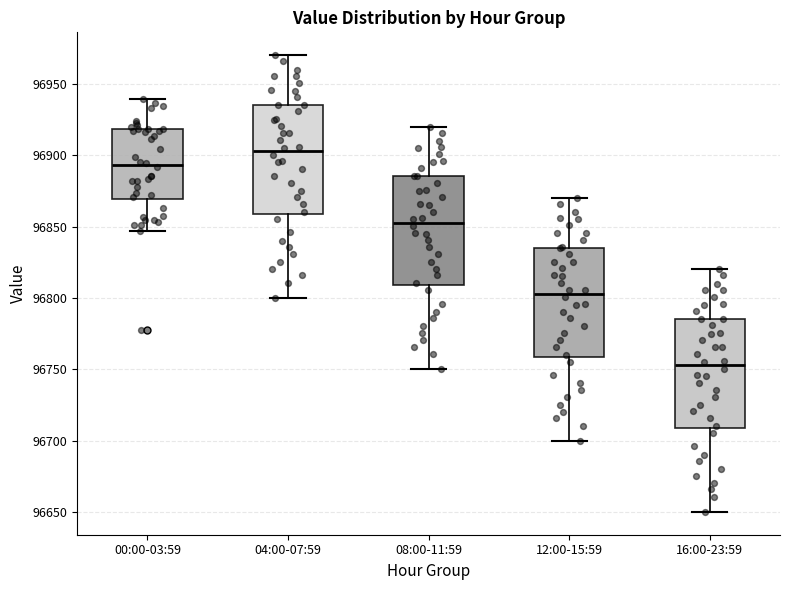

Which box has the highest median line?

04:00-07:59